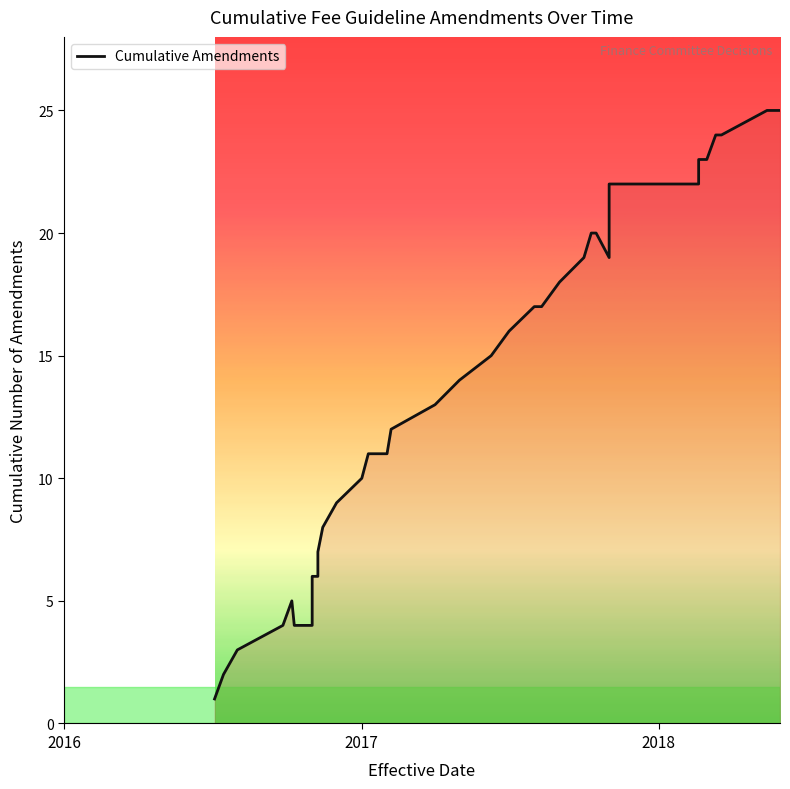

What is the sum of all values?

549